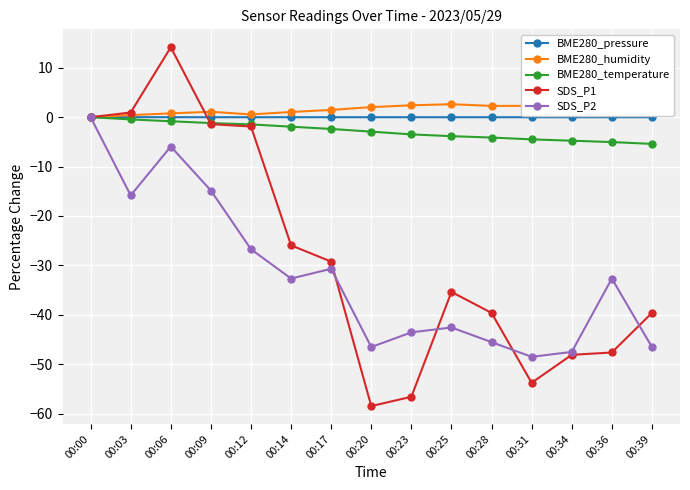

True or false: SDS_P2 and BME280_humidity cross at least once.

False